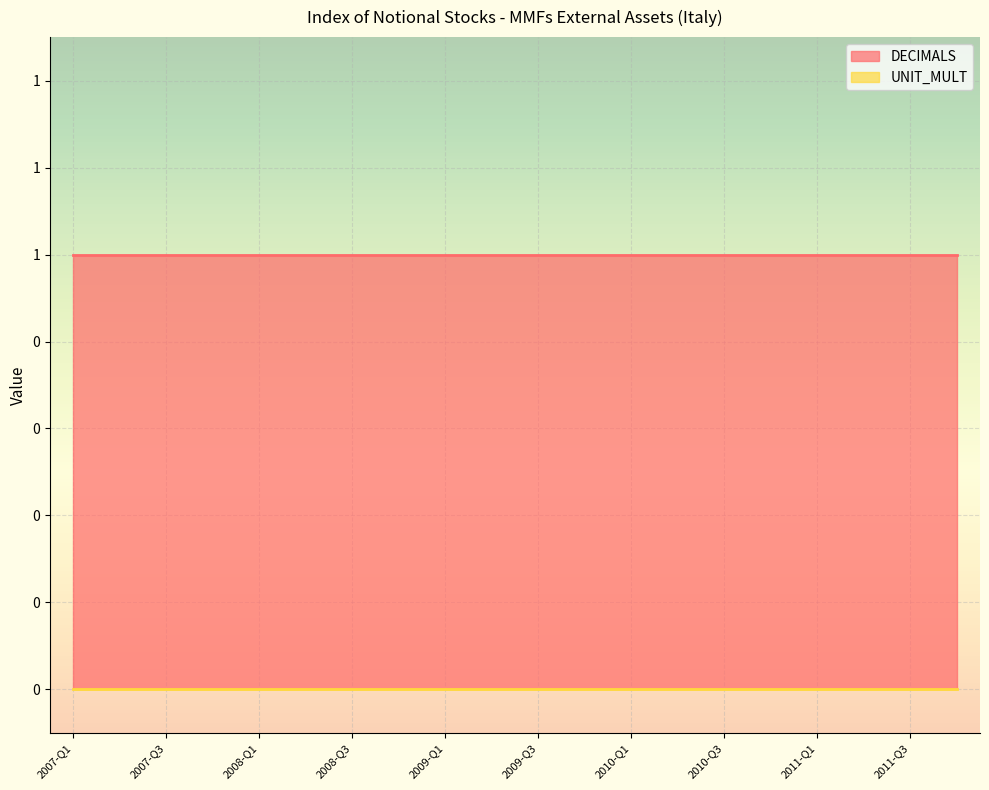

What is the label of the 14th point from the left?

2010-Q2